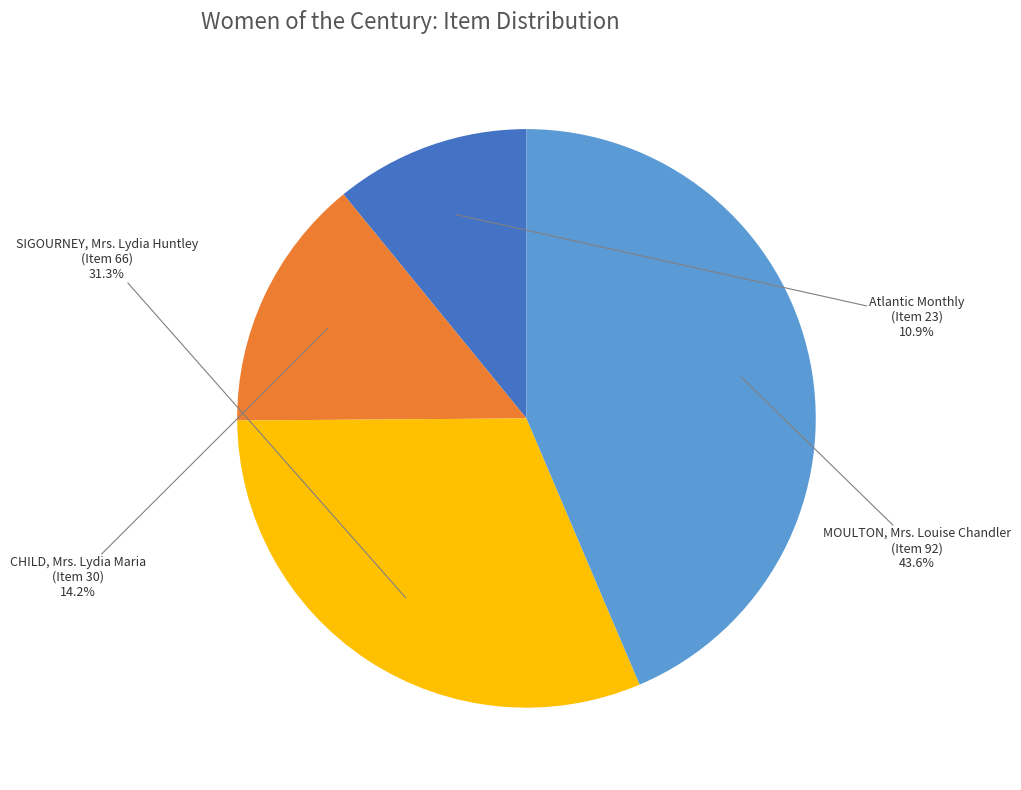

Is it true that SIGOURNEY, Mrs. Lydia Huntley (Item 66) is 31% of the pie?

True